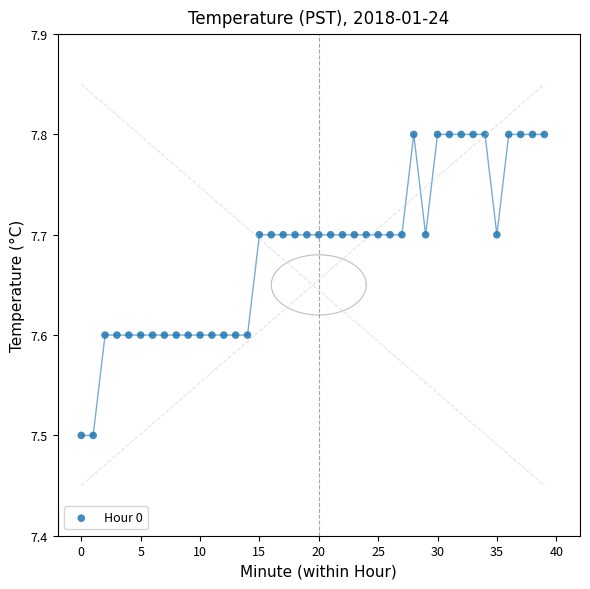

What is the range of Y values (max minus min)?

0.3